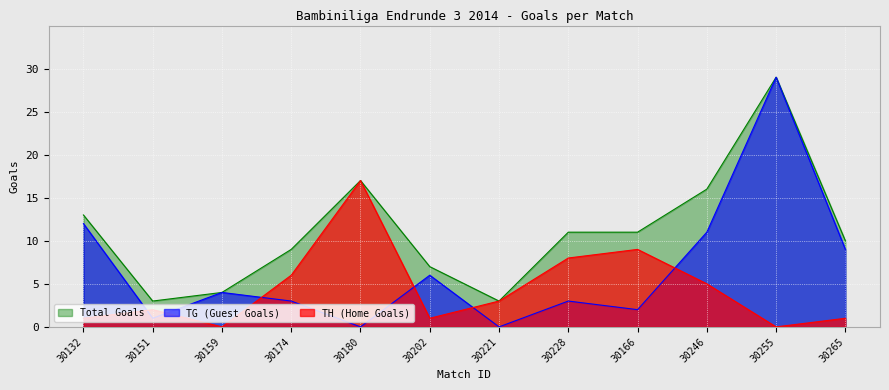

True or false: TG (Guest Goals) has a value of 3 at 30166.

False